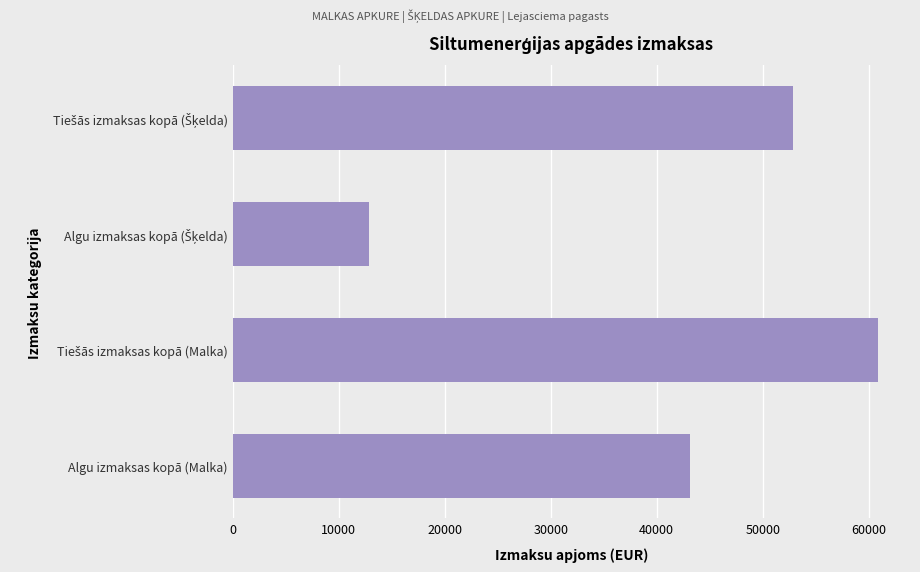

What is the smallest value displayed?

12868.4